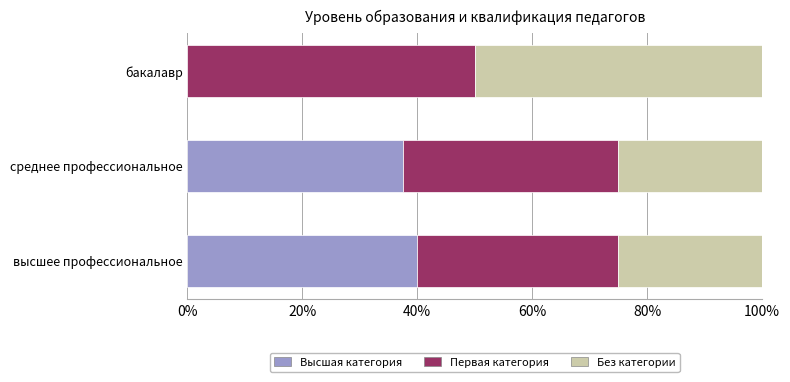

The value of Высшая категория at среднее профессиональное is 37.5. True or false?

True